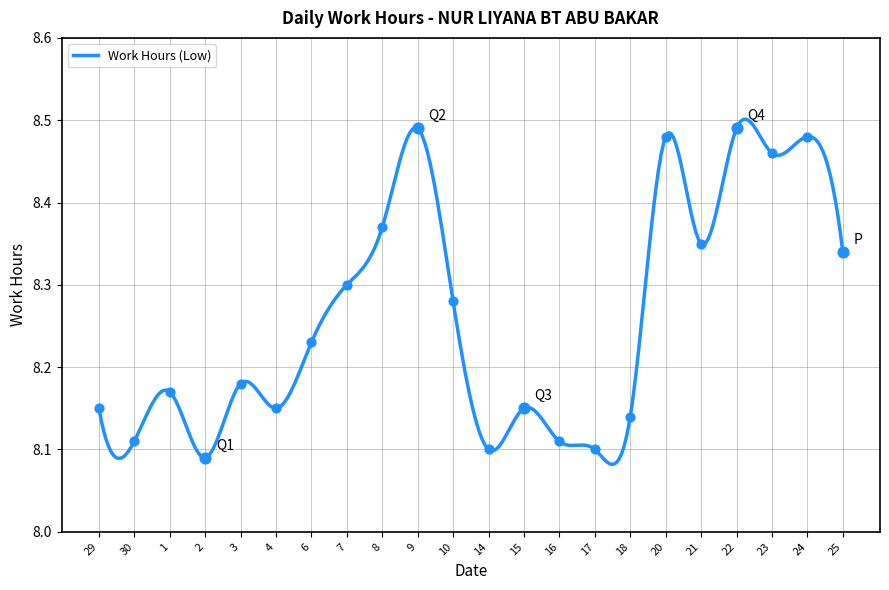

What is the change in value from 30 to 1?

+0.1